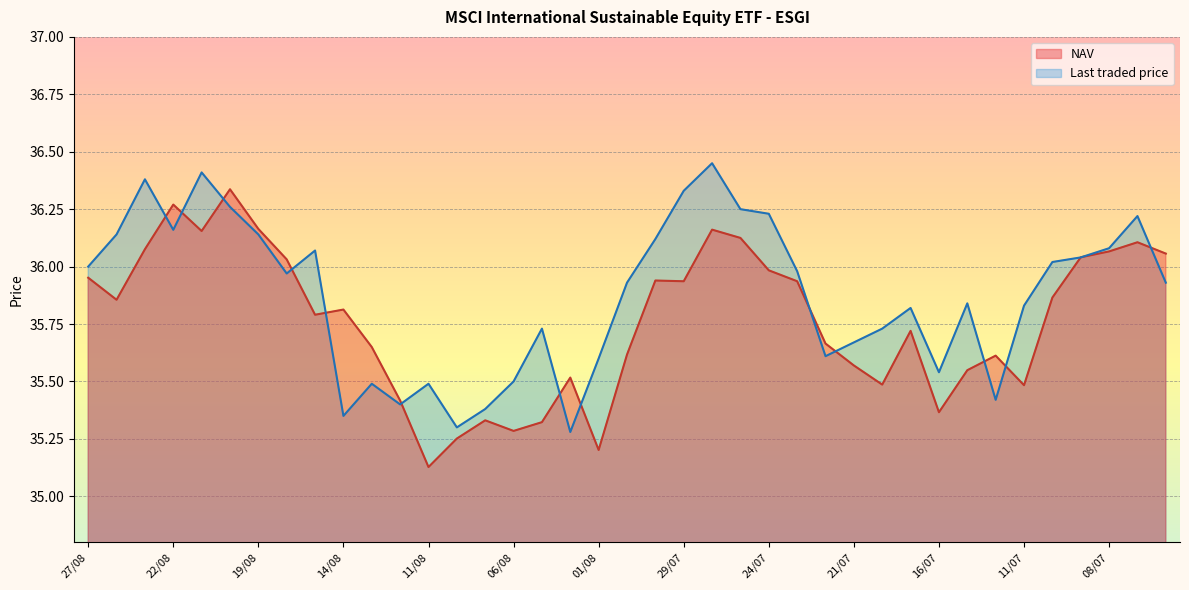

List the series in order of their peak value, lowest first.

NAV, Last traded price